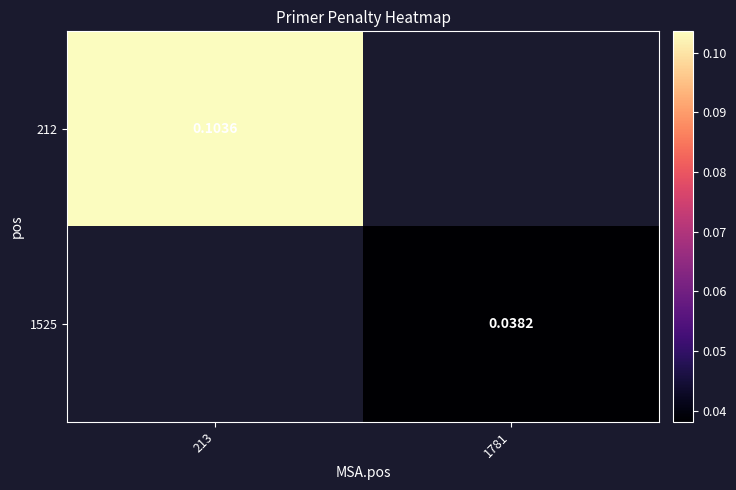

Which series has the widest spread of values?

212